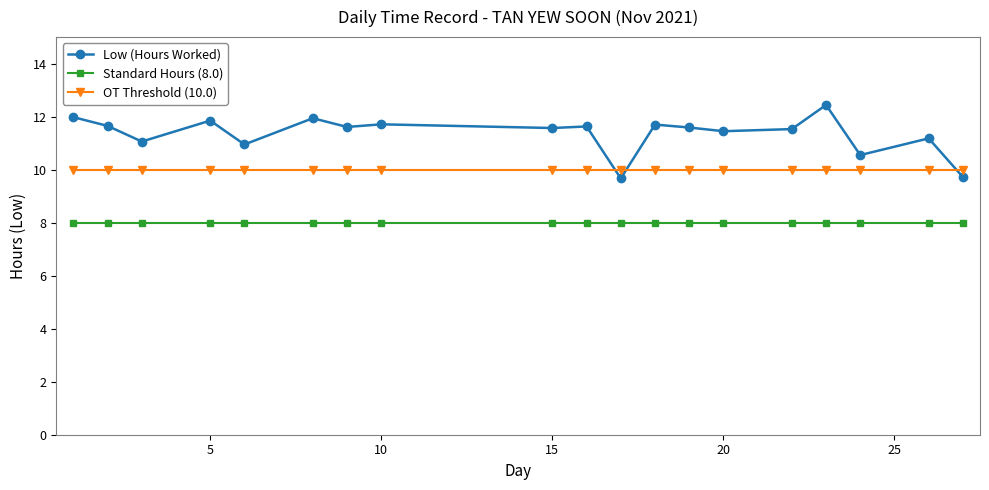

Rank the series by their maximum value, from lowest to highest.

Standard Hours (8.0), OT Threshold (10.0), Low (Hours Worked)